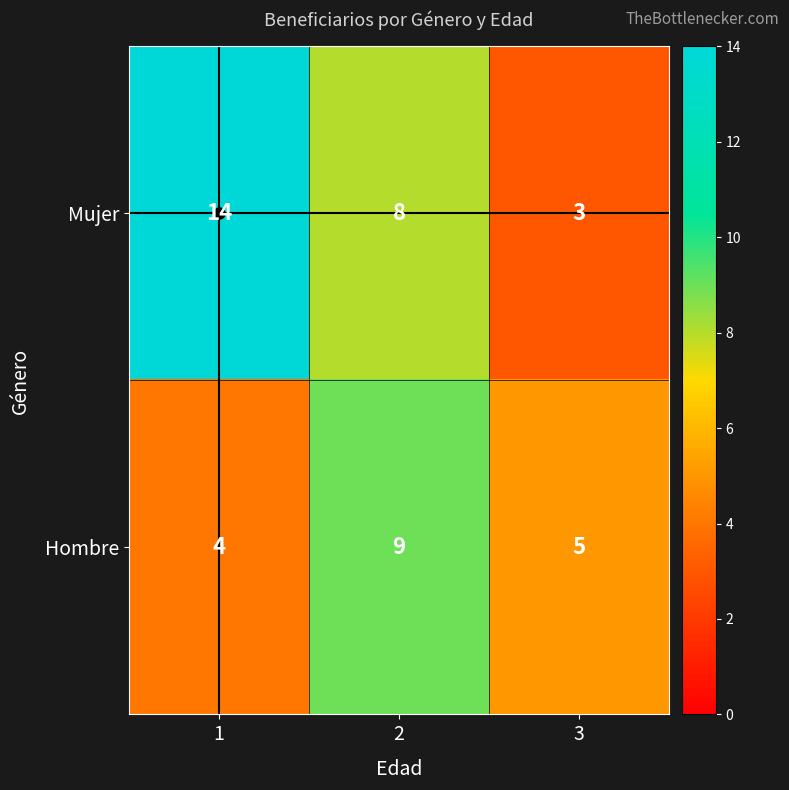

Is the value of Hombre at 2 greater than the value of Mujer at 1?

No